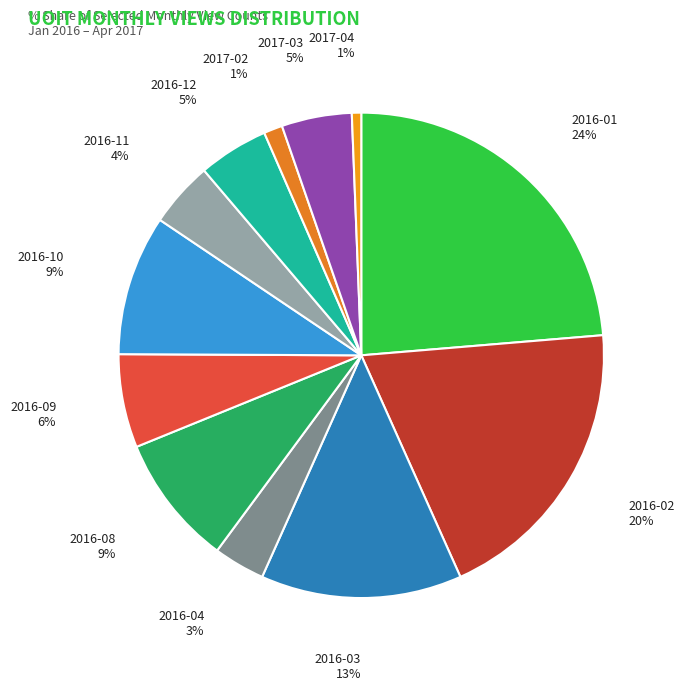

What is the largest slice in the pie chart?

2016-01